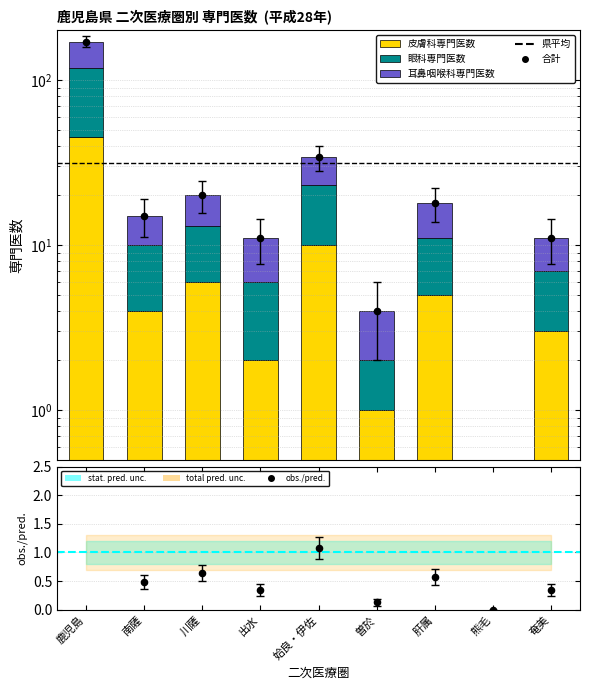

Is the value of 皮膚科専門医数 at 南薩 greater than the value of 耳鼻咽喉科専門医数 at 川薩?

No